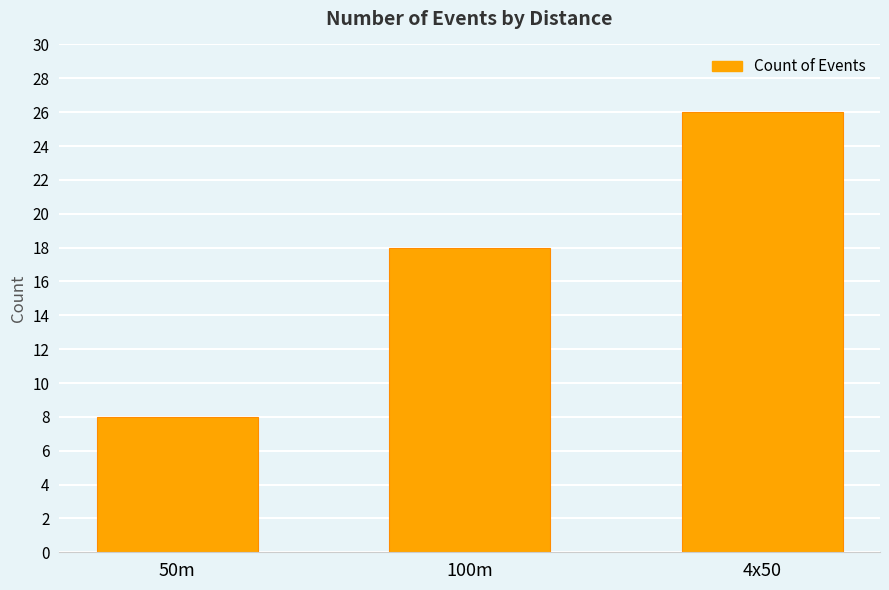

What is the difference between the second highest and minimum values?

10